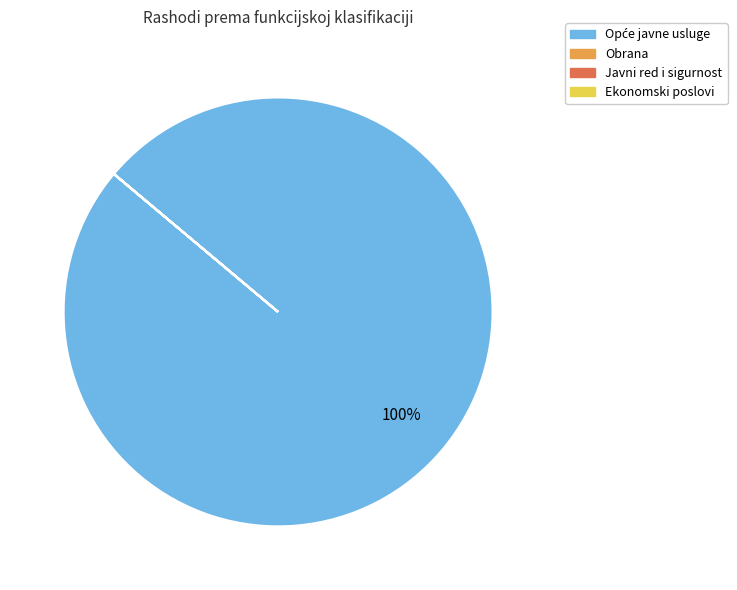

To the nearest percent, what is the difference between the largest and smallest slice percentages?

100%